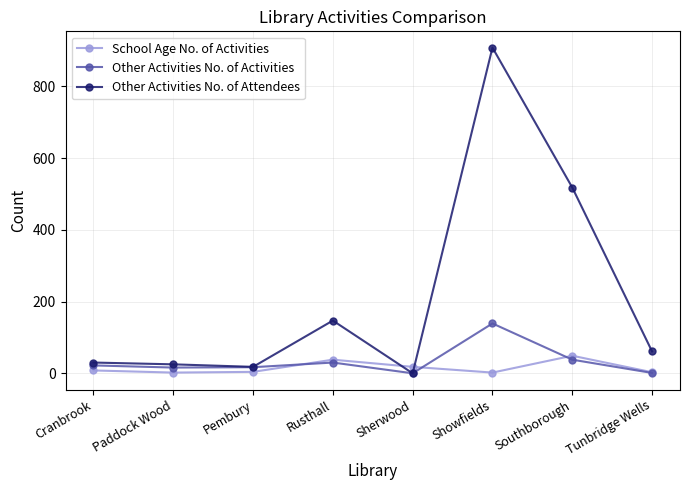

The value of Other Activities No. of Activities at Cranbrook is 22. True or false?

True